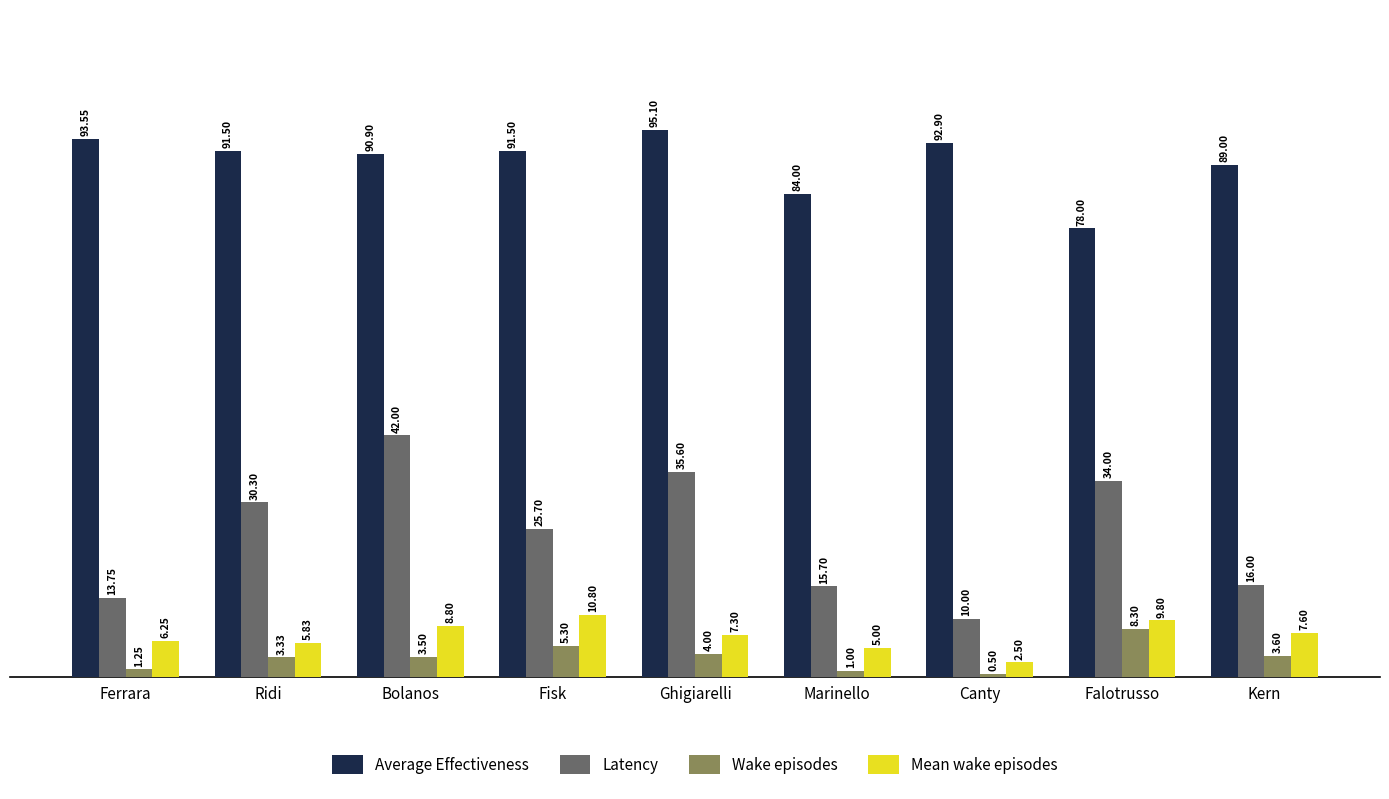

The Average Effectiveness series shows 93.5 at Ferrara. True or false?

True